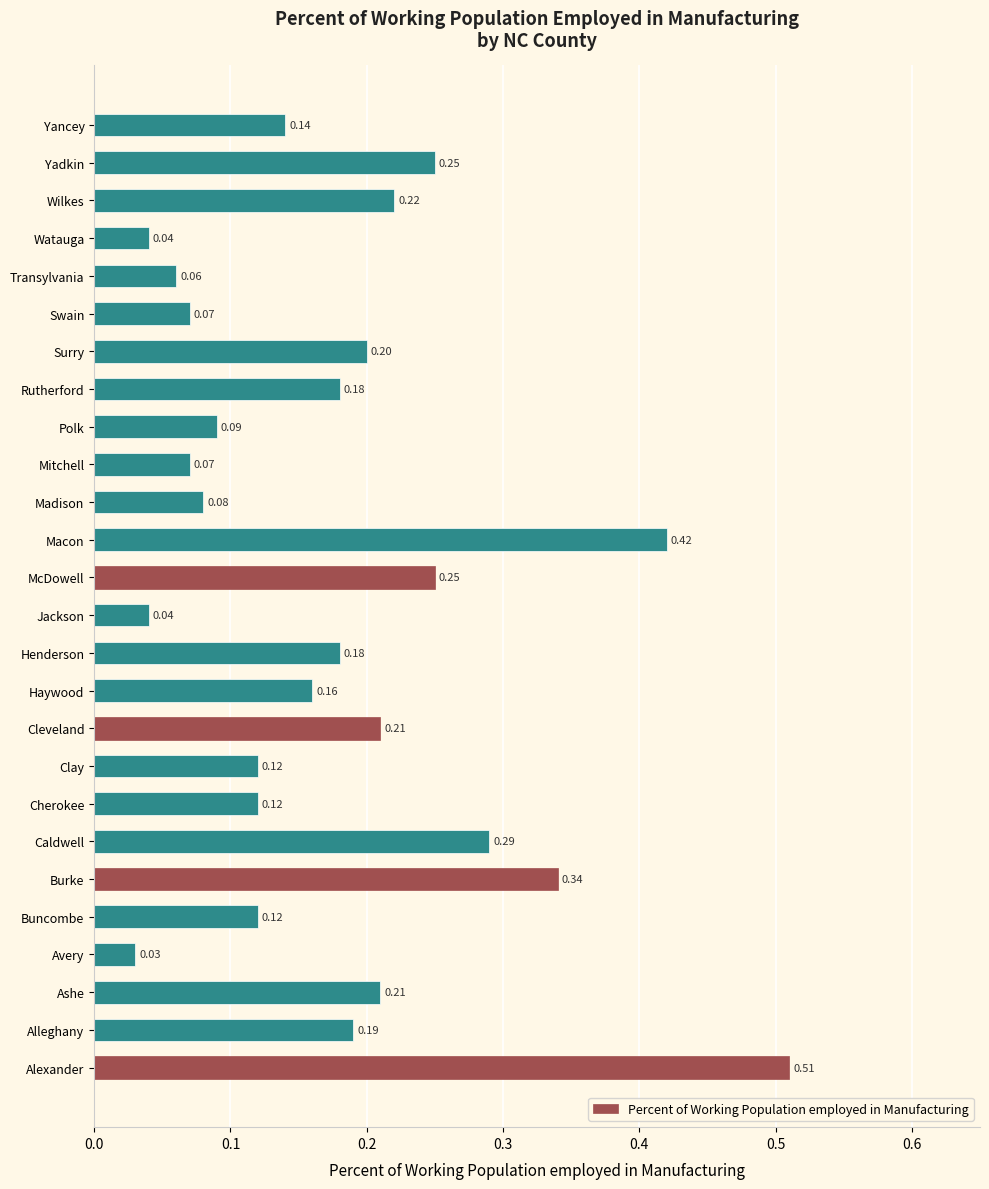

What is the sum of all values?

4.6